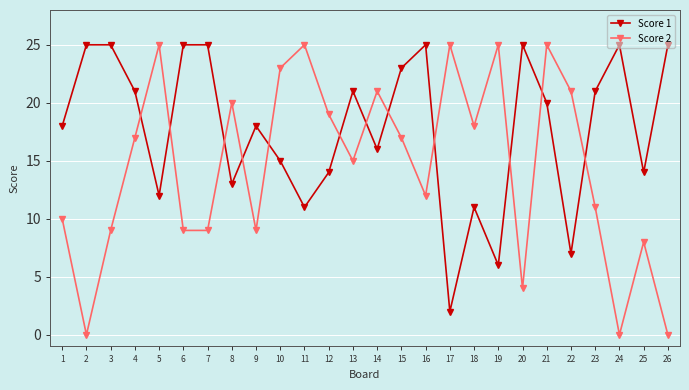

What is the difference between the highest and lowest values at 11?

14